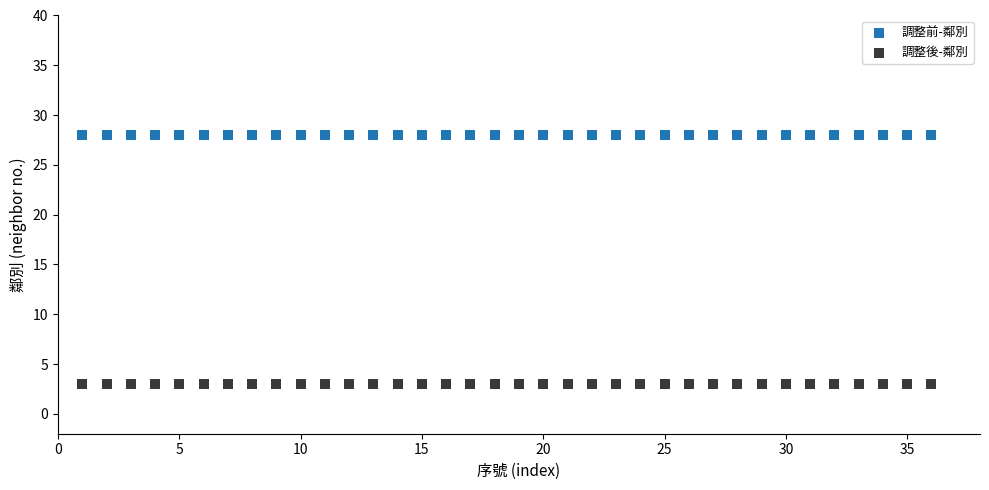

Which series contains the highest Y value?

調整前-鄰別